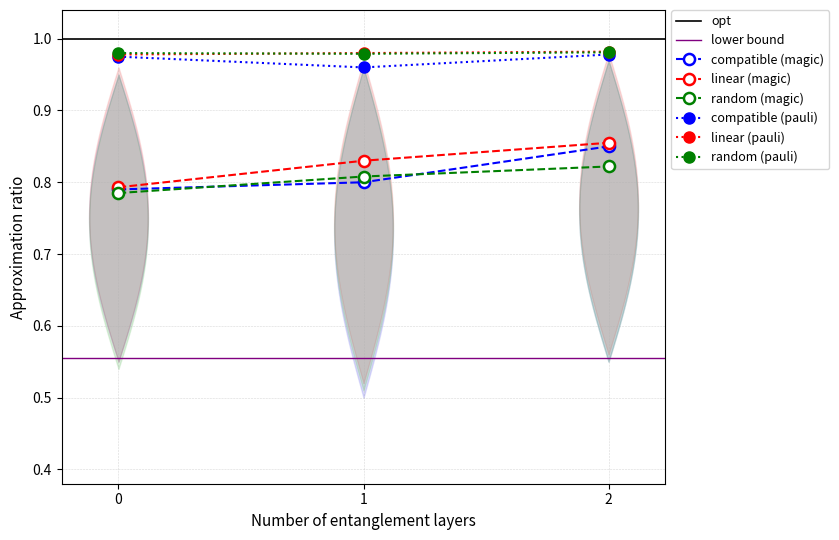

Reading left to right, what are all the values shown in this chart?

compatible (magic): 0=0.8	1=0.8	2=0.8
linear (magic): 0=0.8	1=0.8	2=0.9
random (magic): 0=0.8	1=0.8	2=0.8
compatible (pauli): 0=1.0	1=1.0	2=1.0
linear (pauli): 0=1.0	1=1.0	2=1.0
random (pauli): 0=1.0	1=1.0	2=1.0